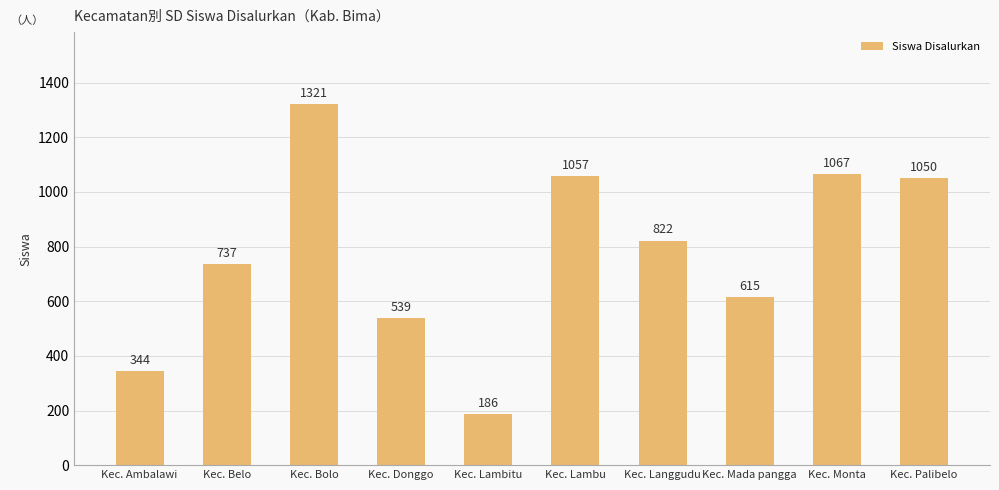

What is the sum of the values at Kec. Lambu and Kec. Langgudu?

1879